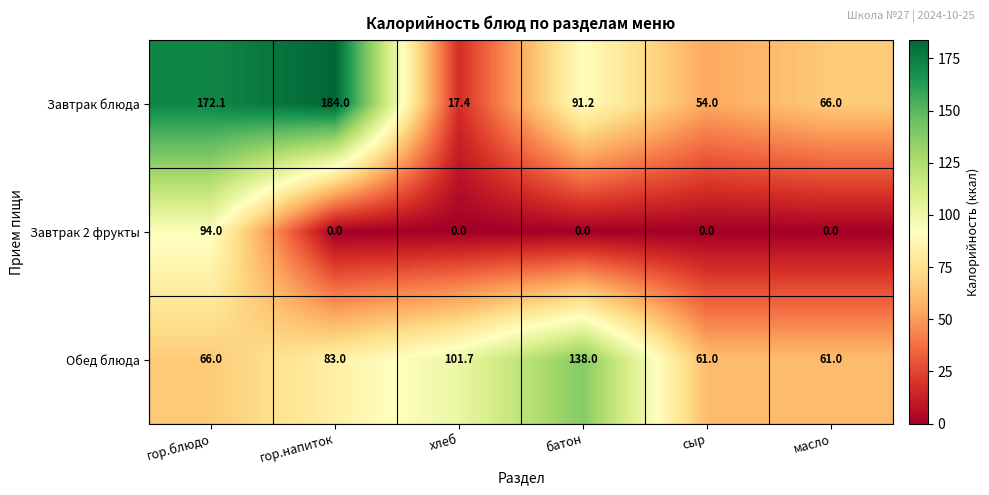

Which series has the largest total across all categories?

Завтрак блюда